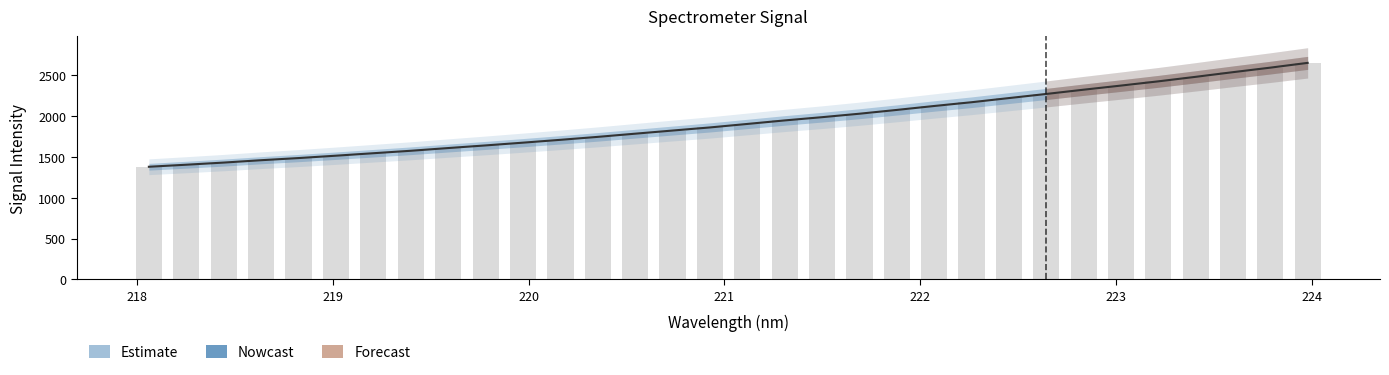

Are the bars horizontal?

No